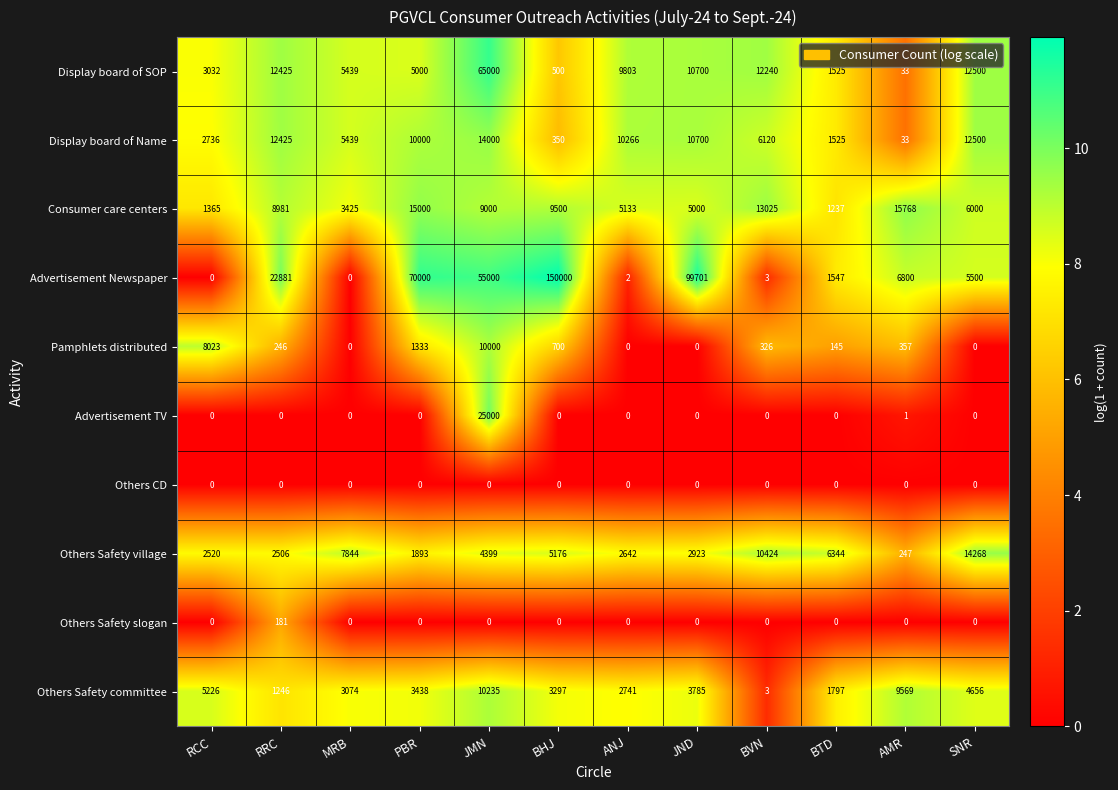

List the series in order of their peak value, lowest first.

Others CD, Others Safety slogan, Pamphlets distributed, Others Safety committee, Display board of Name, Others Safety village, Consumer care centers, Advertisement TV, Display board of SOP, Advertisement Newspaper